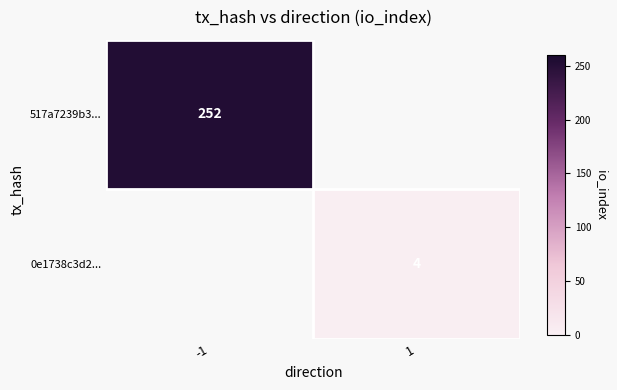

The 517a7239b3... series shows 64 at -1. True or false?

False